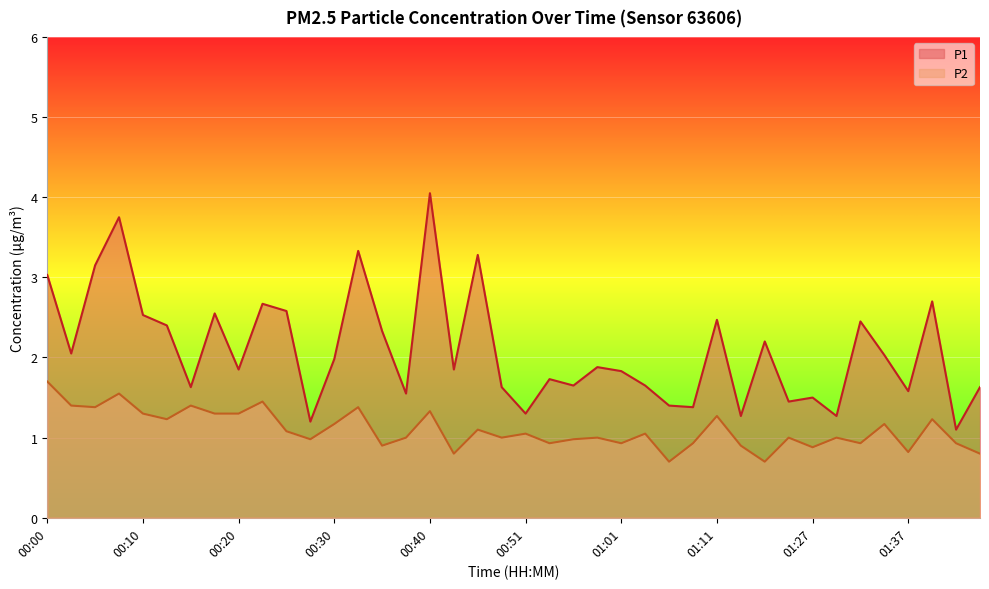

What is the label of the 7th point from the right?

01:30